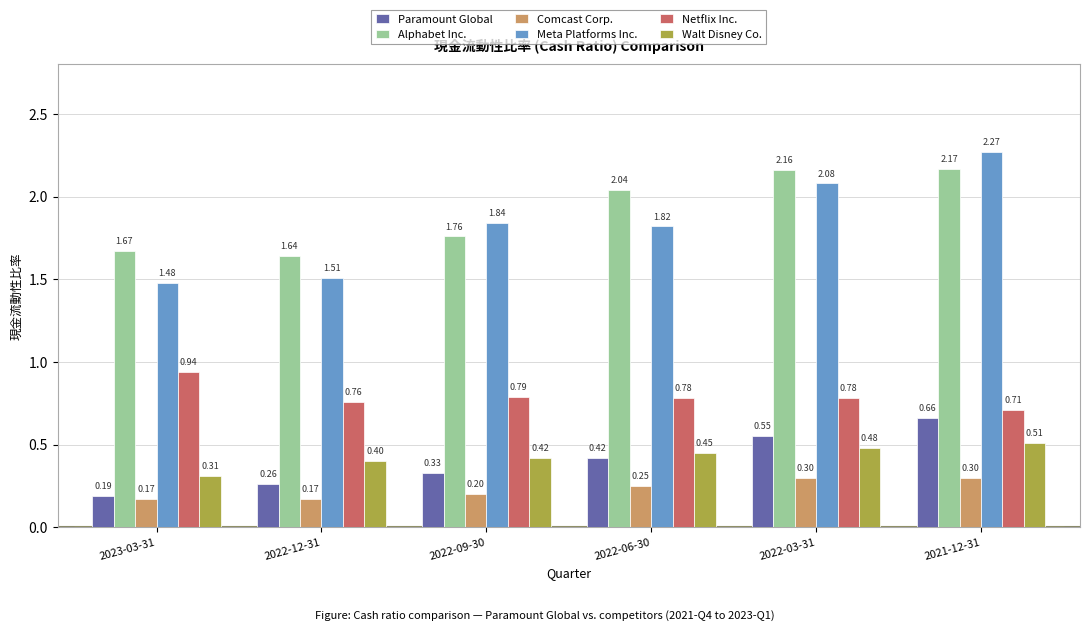

What is the lowest value of the Comcast Corp. series?

0.2